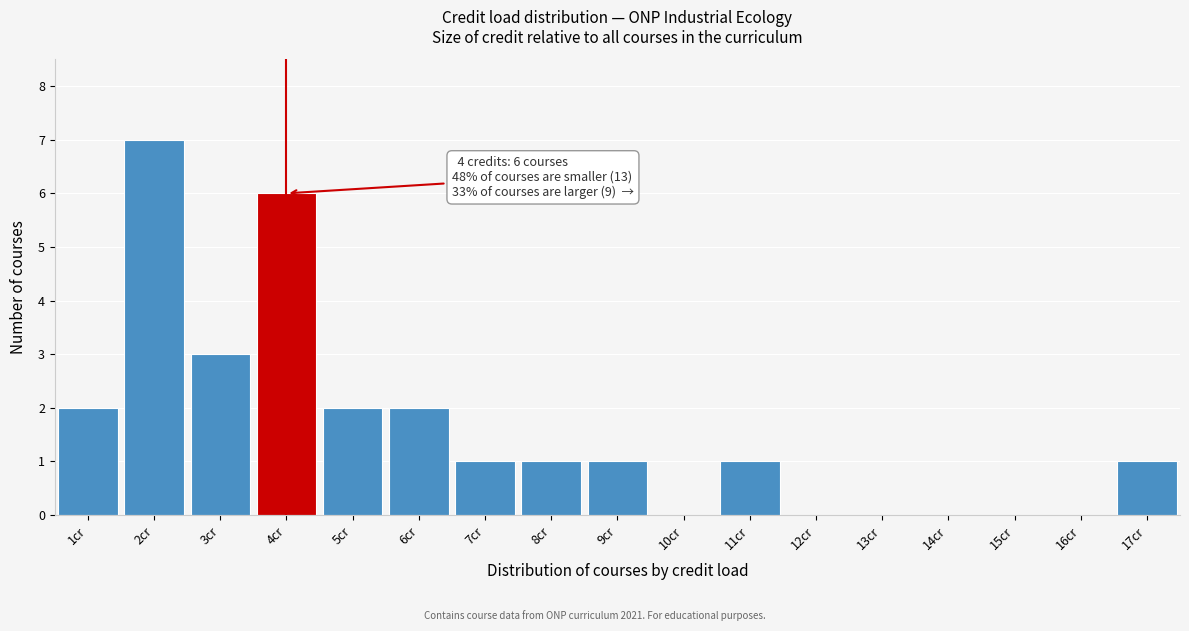

Which range on the x-axis has the tallest bar?

1.5 to 2.5